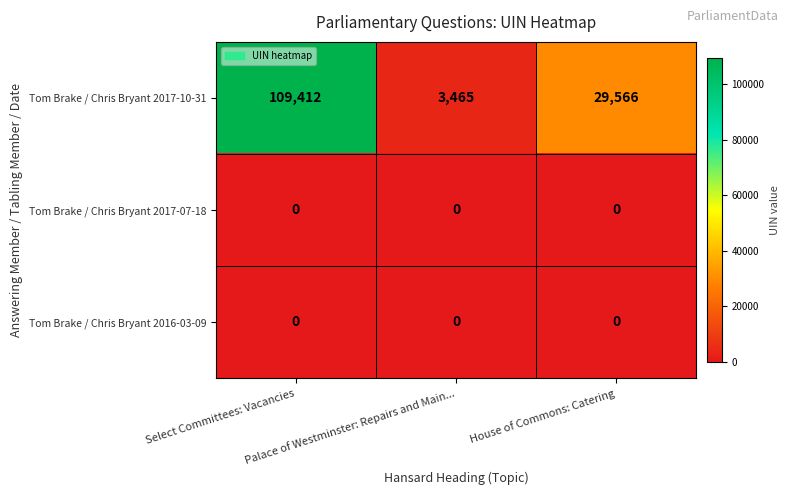

Which series has the widest spread of values?

Tom Brake / Chris Bryant 2017-10-31